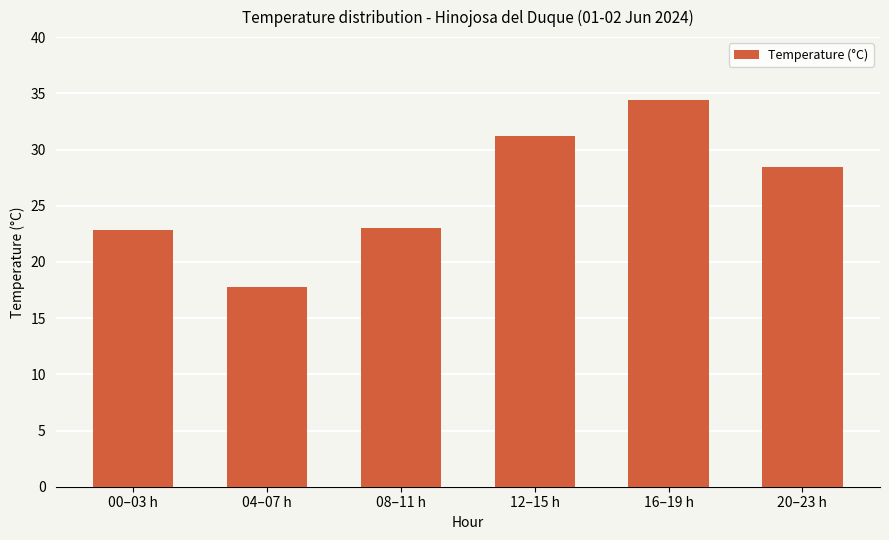

What is the change in value from 00–03 h to 04–07 h?

-5.0